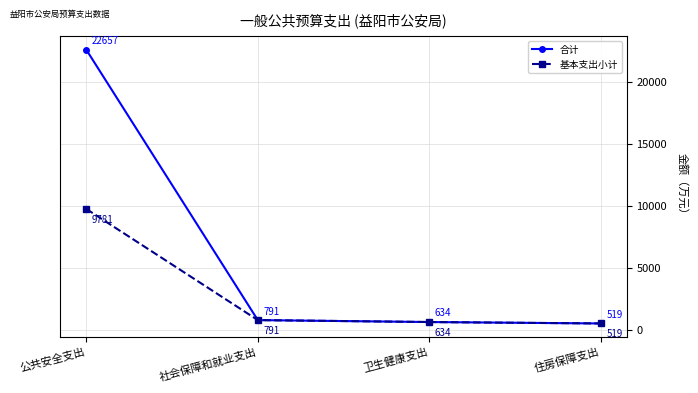

Rank the series by their maximum value, from highest to lowest.

合计, 基本支出小计